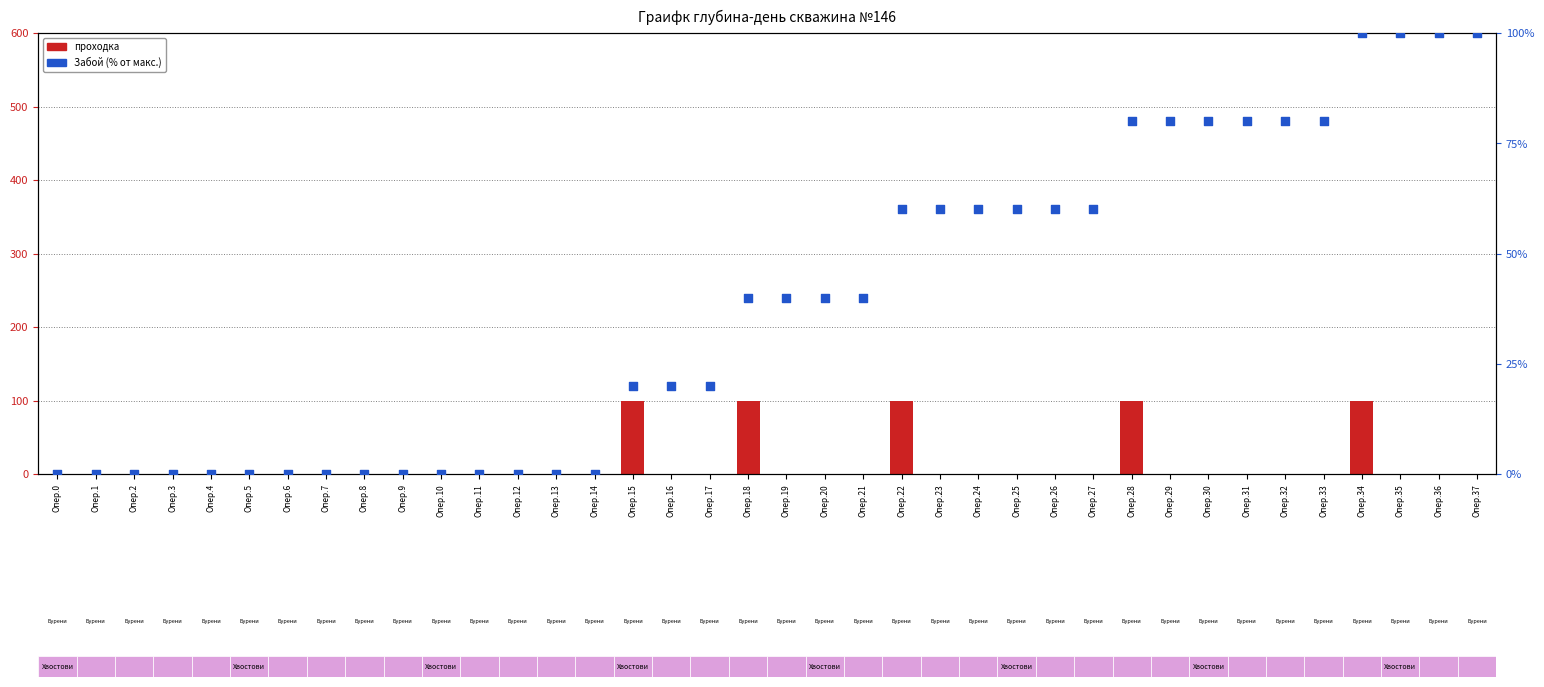

Is the value of проходка at Опер.11 greater than the value of Забой (% от макс.) at Опер.5?

No